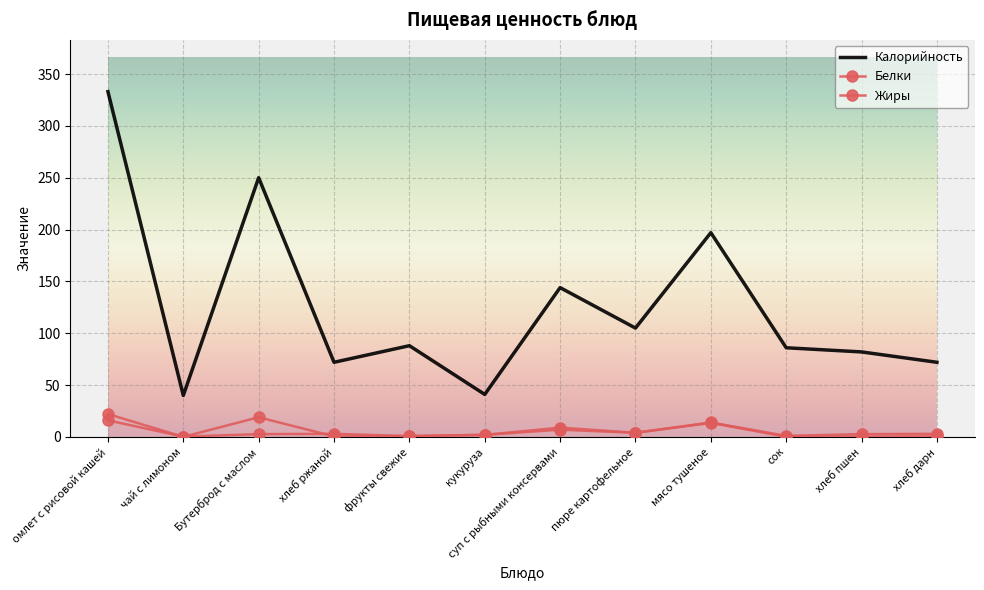

The Белки series shows 4.6 at хлеб ржаной. True or false?

False